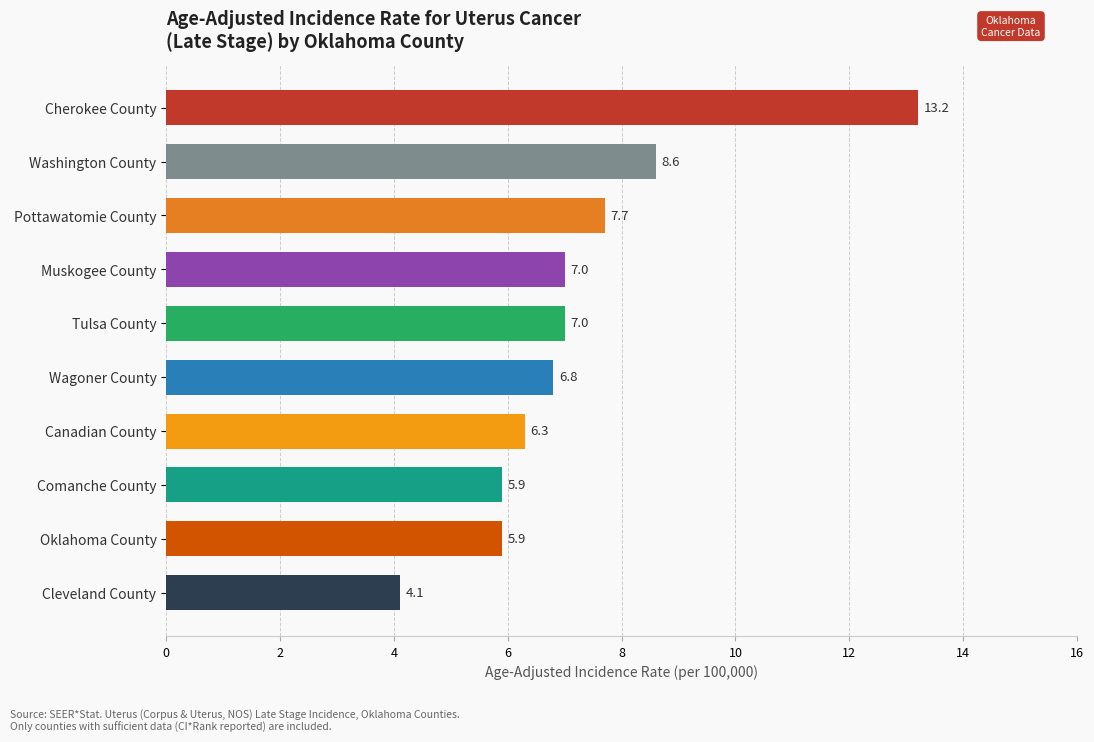

What is the difference between the values at Cherokee County and Canadian County?

6.9